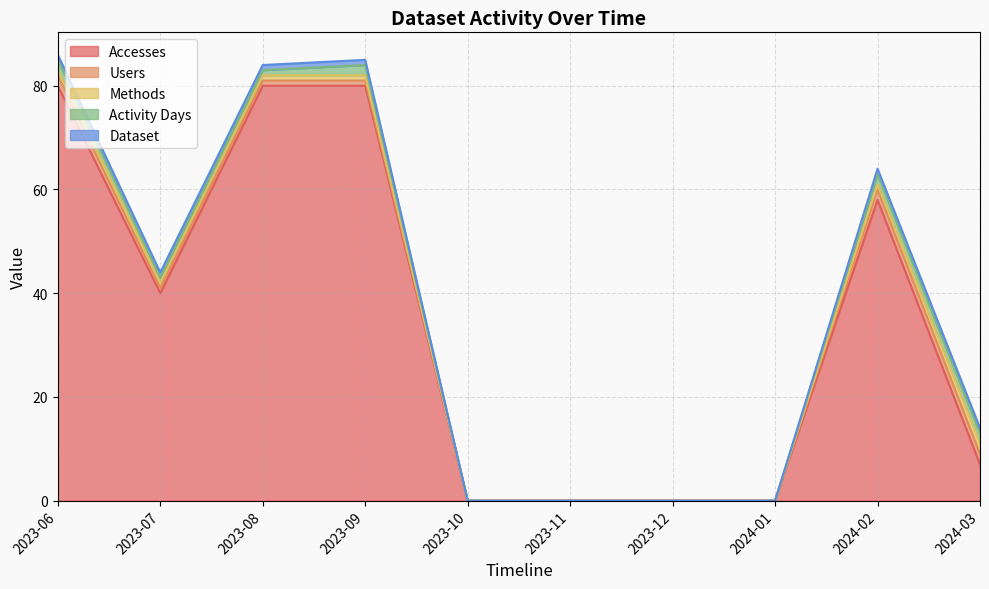

What is the label of the 3rd point from the right?

2024-01